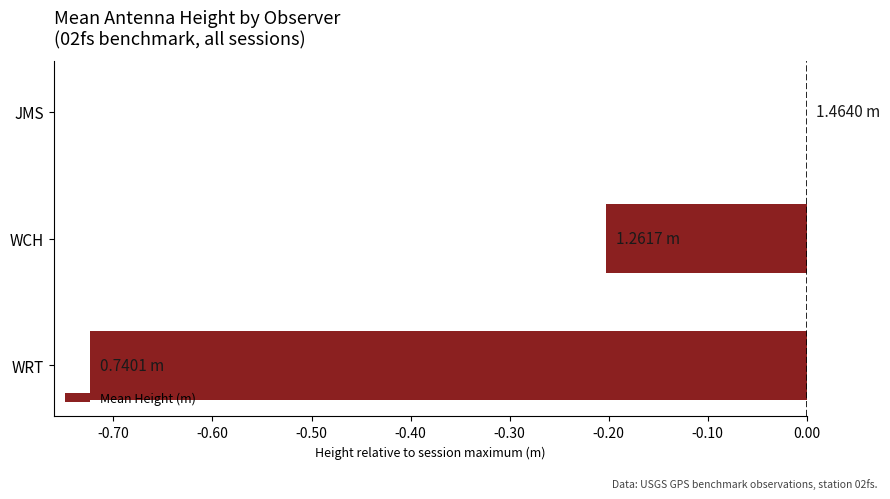

What is the sum of the values at WRT and WCH?

-0.9